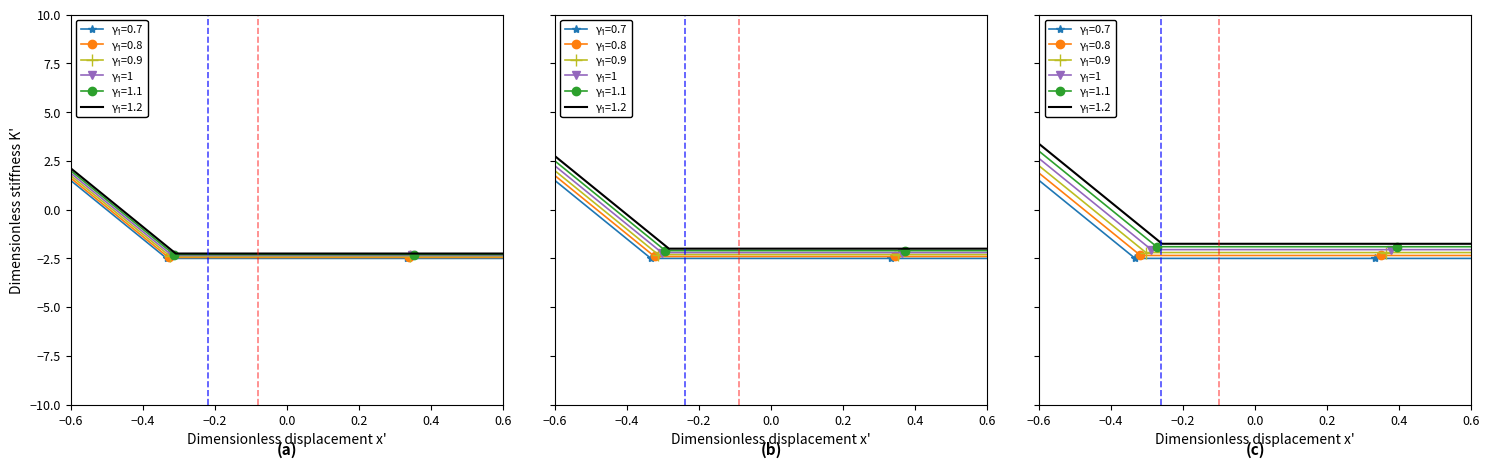

True or false: there are more than 0 points higher than both neighbors.

False